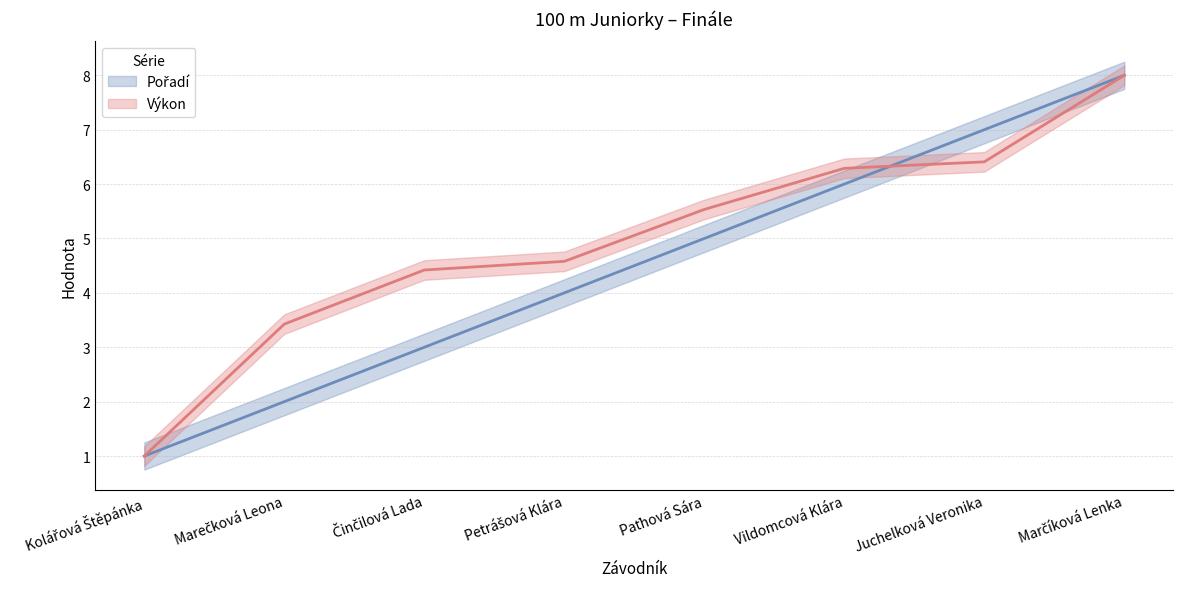

Where do Pořadí and Výkon first cross each other?

Vildomcová Klára and Juchelková Veronika